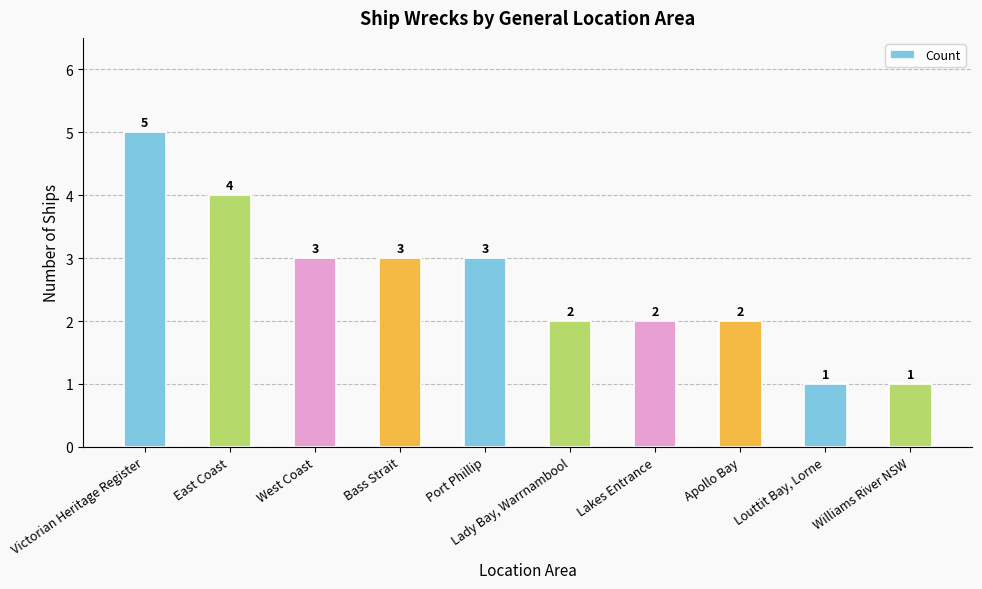

Count the values in the range 2 to 3.

6